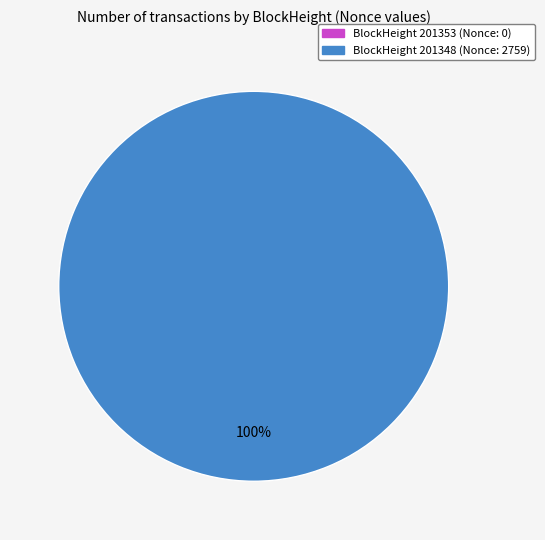

Is there a majority slice in this chart?

Yes